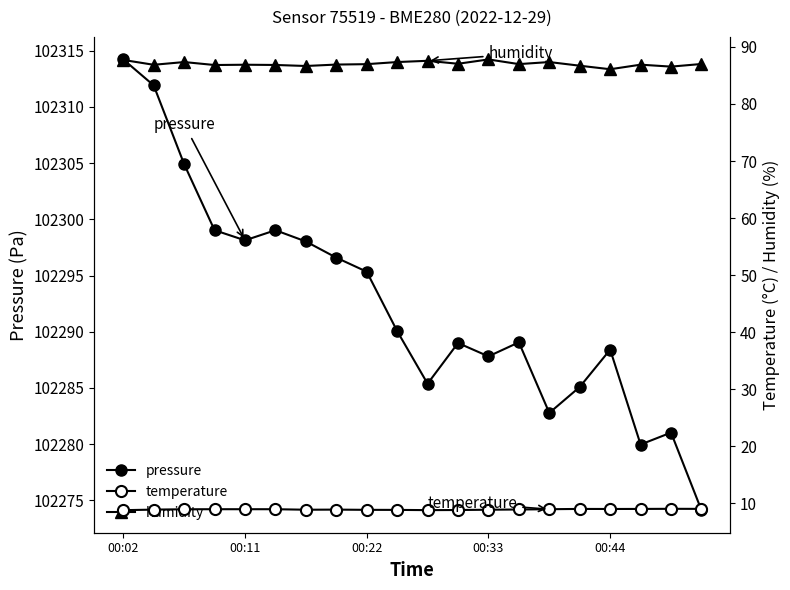

Does the chart display data point markers on the line(s)?

Yes